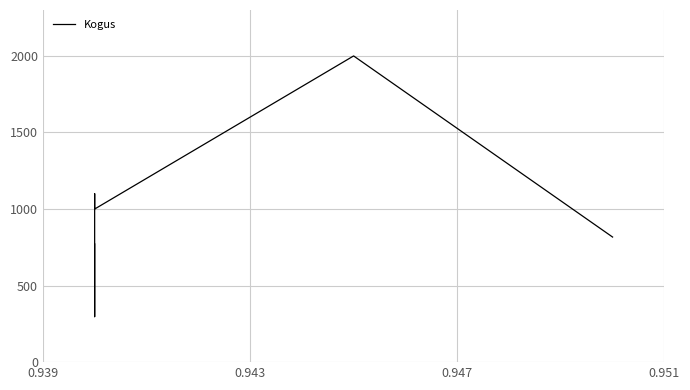

Reading left to right, extract all data points from this chart.

772	297	1100	1000	2000	817